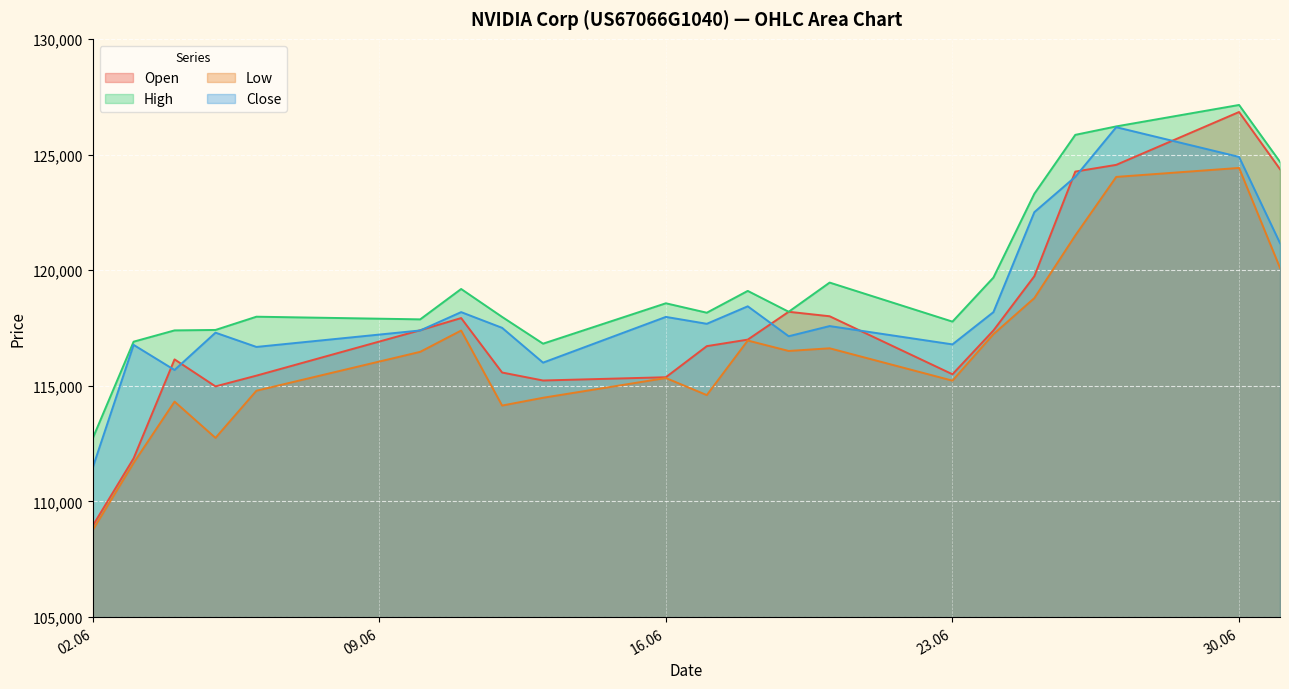

Is the value of Low at 18.06.2025 greater than the value of Open at 11.06.2025?

No